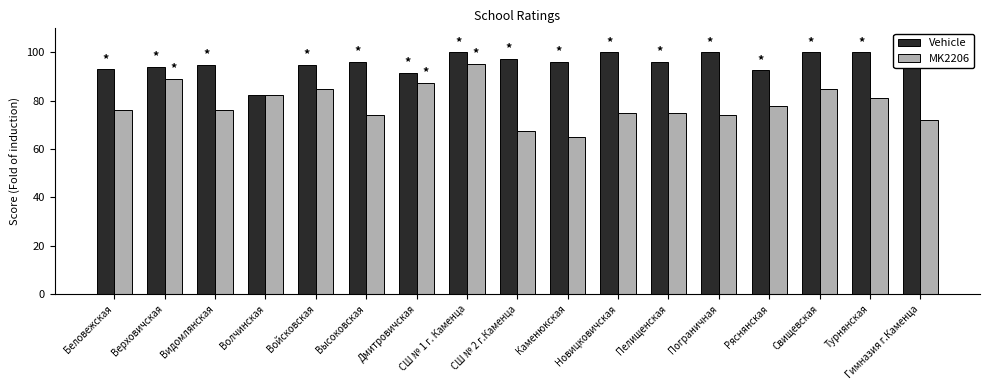

At which label does Vehicle reach its peak?

СШ № 1 г. Каменца